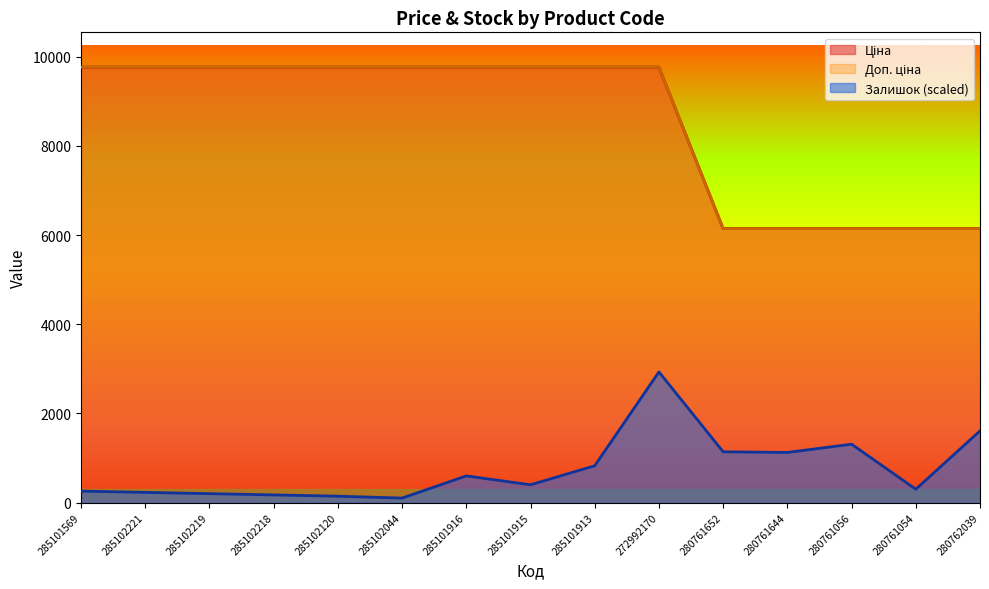

Reading left to right, transcribe all the data shown in this chart.

Ціна: 285101569=9764.4	285102221=9764.4	285102219=9764.4	285102218=9764.4	285102120=9764.4	285102044=9764.4	285101916=9764.4	285101915=9764.4	285101913=9764.4	272992170=9764.4	280761652=6143.2	280761644=6143.2	280761056=6143.2	280761054=6143.2	280762039=6143.2
Доп. ціна: 285101569=9764.4	285102221=9764.4	285102219=9764.4	285102218=9764.4	285102120=9764.4	285102044=9764.4	285101916=9764.4	285101915=9764.4	285101913=9764.4	272992170=9764.4	280761652=6143.2	280761644=6143.2	280761056=6143.2	280761054=6143.2	280762039=6143.2
Залишок: 285101569=256.0	285102221=227.5	285102219=199.1	285102218=170.6	285102120=142.2	285102044=99.5	285101916=597.2	285101915=398.2	285101913=824.8	272992170=2929.3	280761652=1137.6	280761644=1123.4	280761056=1308.2	280761054=298.6	280762039=1606.9